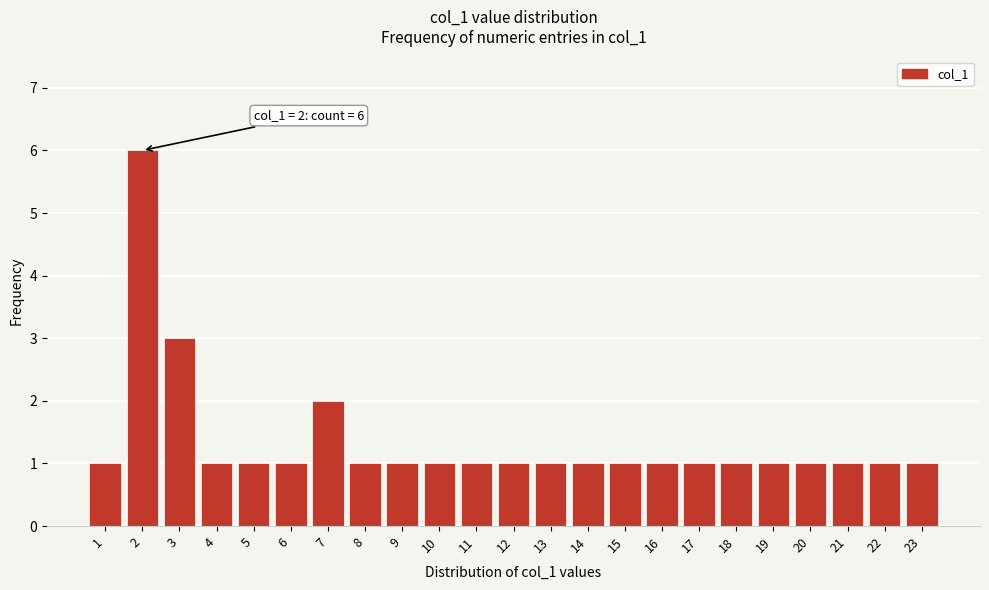

Reading left to right, transcribe all the data shown in this chart.

1=1	2=6	3=3	4=1	5=1	6=1	7=2	8=1	9=1	10=1	11=1	12=1	13=1	14=1	15=1	16=1	17=1	18=1	19=1	20=1	21=1	22=1	23=1